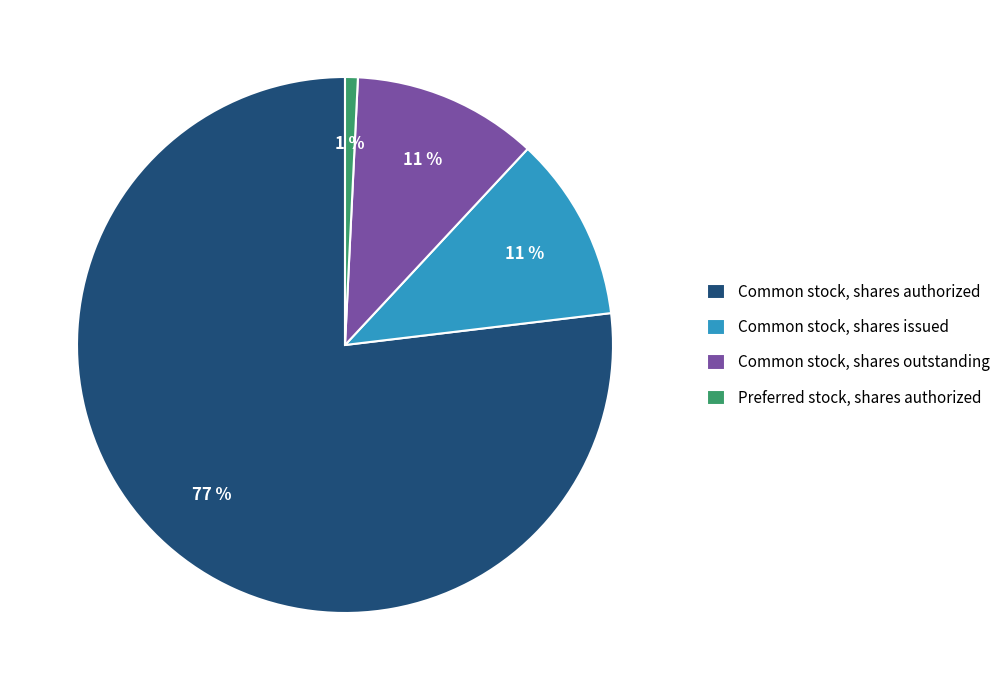

What is the smallest slice in the pie chart?

Preferred stock, shares authorized